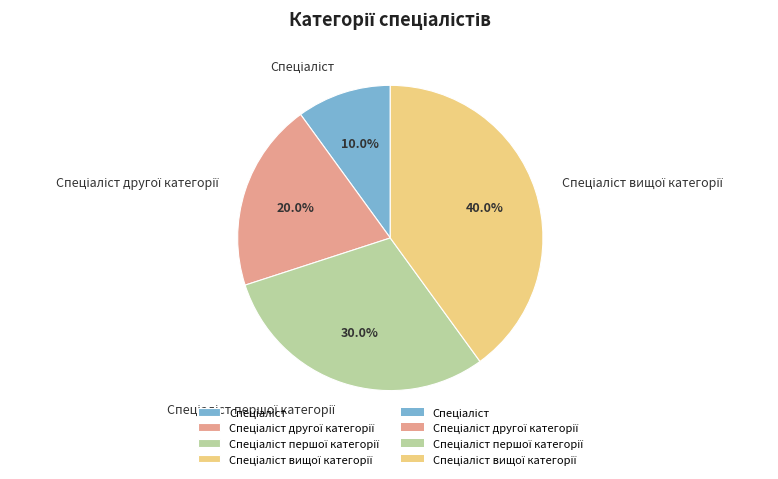

Is there a majority slice in this chart?

No